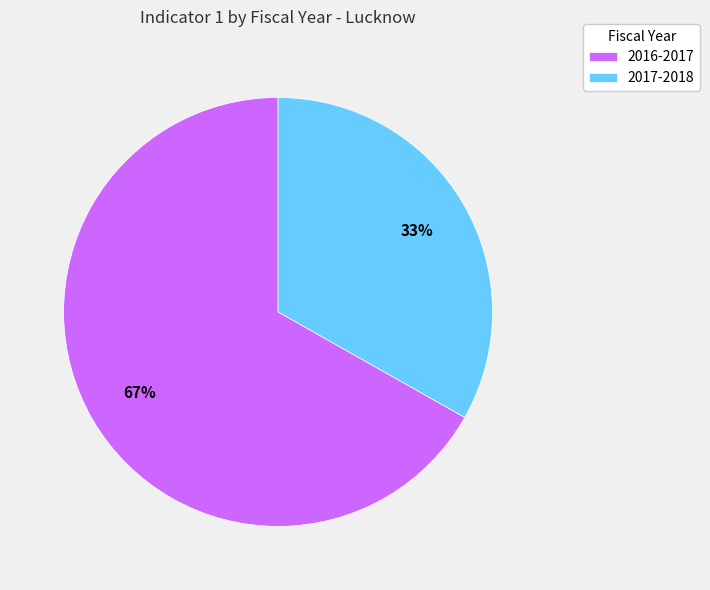

What percentage is the 2016-2017 slice, to the nearest percent?

67%